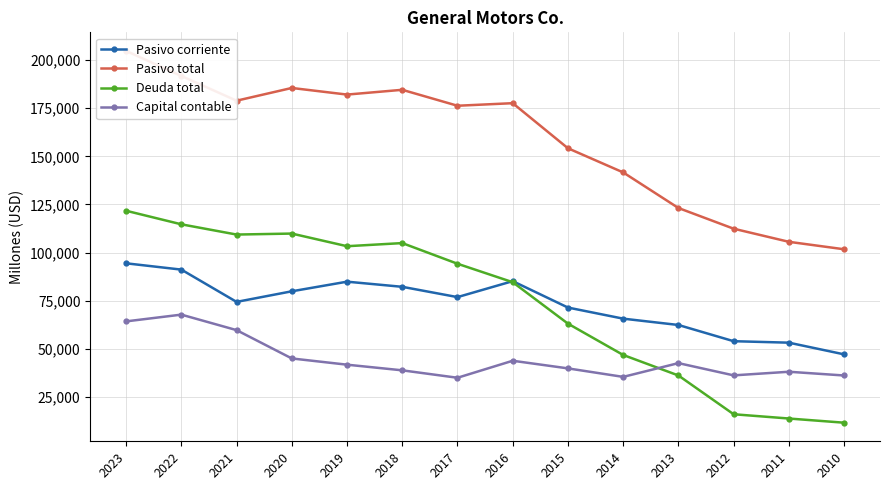

Rank the series at 2021 from lowest to highest value.

Capital contable, Pasivo corriente, Deuda total, Pasivo total